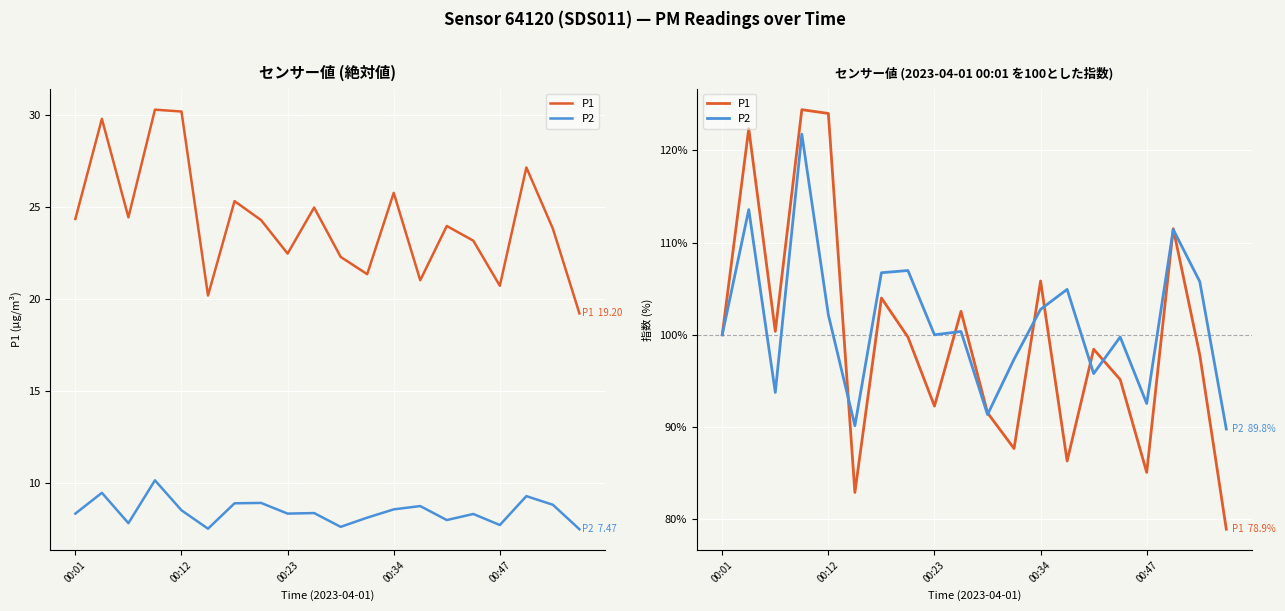

How many lines are shown in the chart?

2